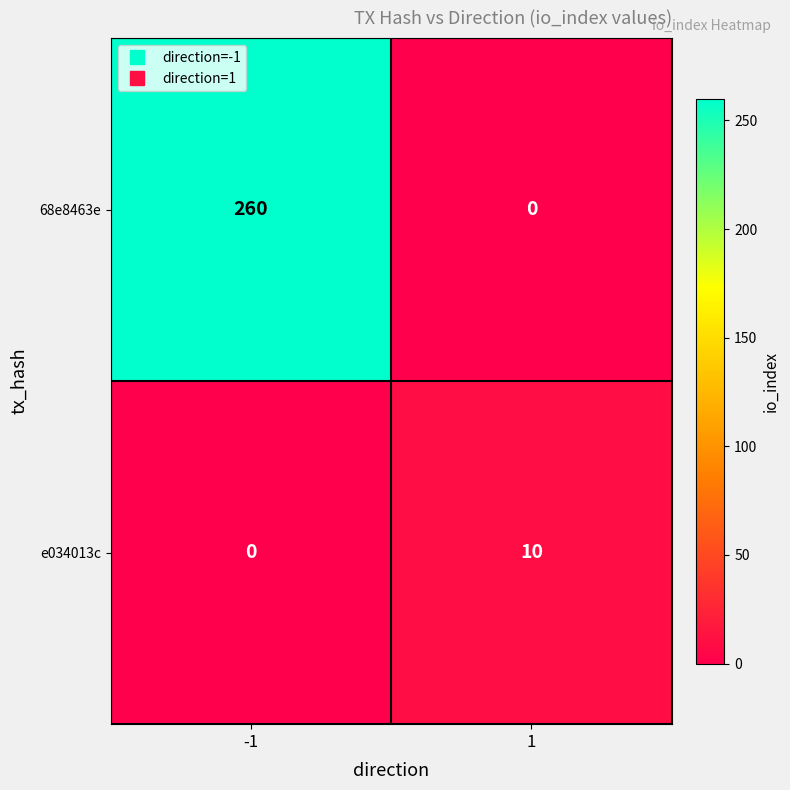

Between -1 and 1, which series saw the biggest shift?

68e8463e